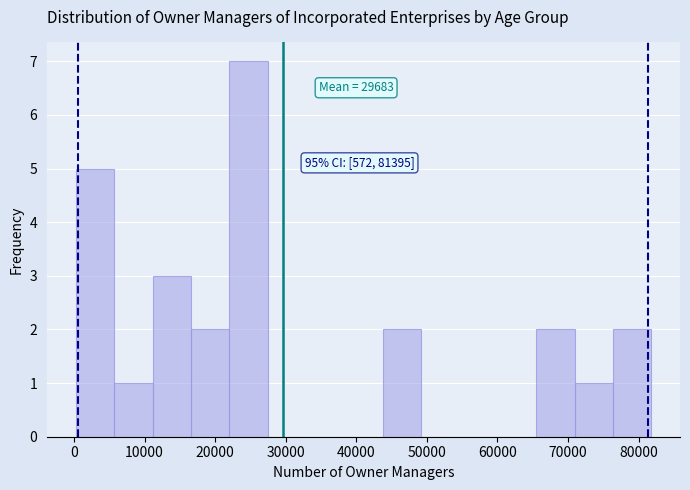

Which range on the x-axis has the tallest bar?

22000 to 27000